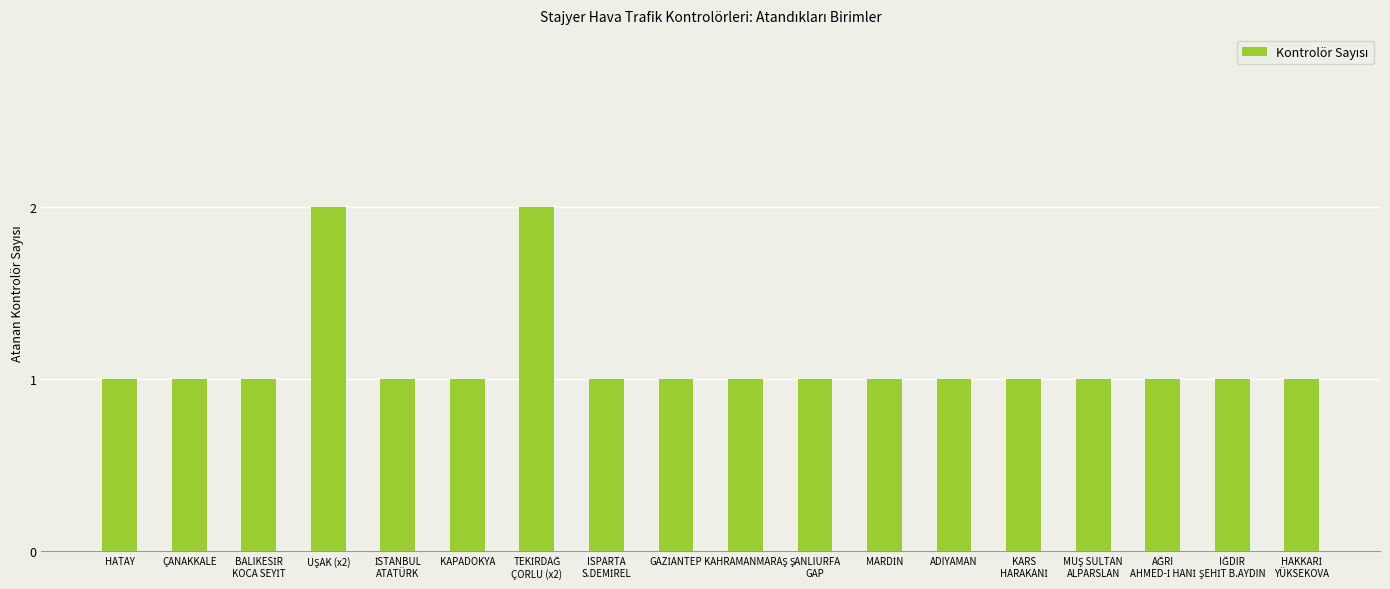

Is it true that the value at ÇANAKKALE is 1?

True